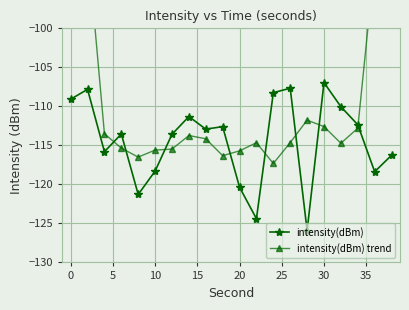

What is the highest value of the intensity(dBm) series?

-107.0